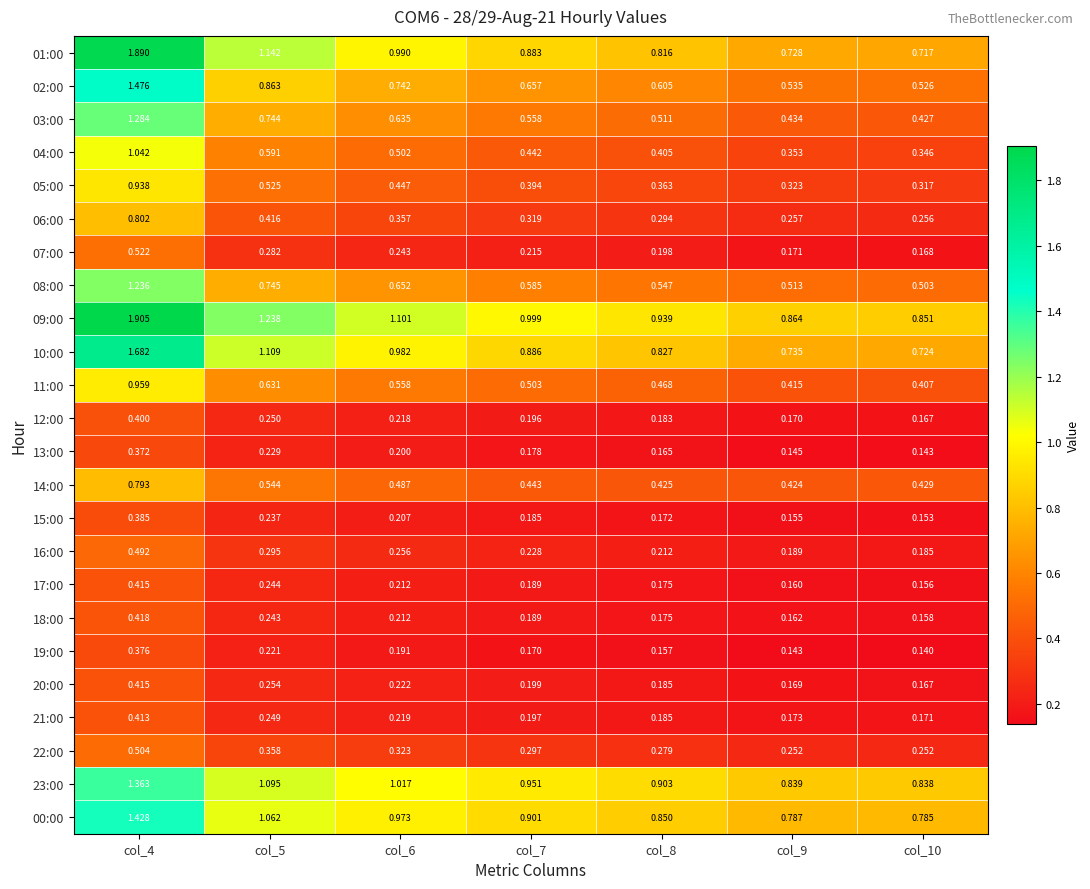

Is the value of 01:00 at col_5 greater than the value of 15:00 at col_6?

Yes